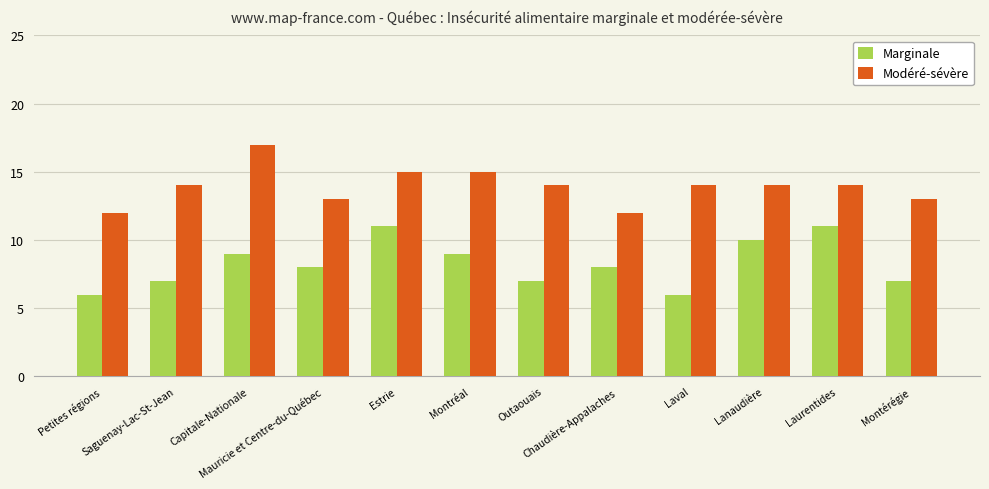

What is the greatest value displayed?

17